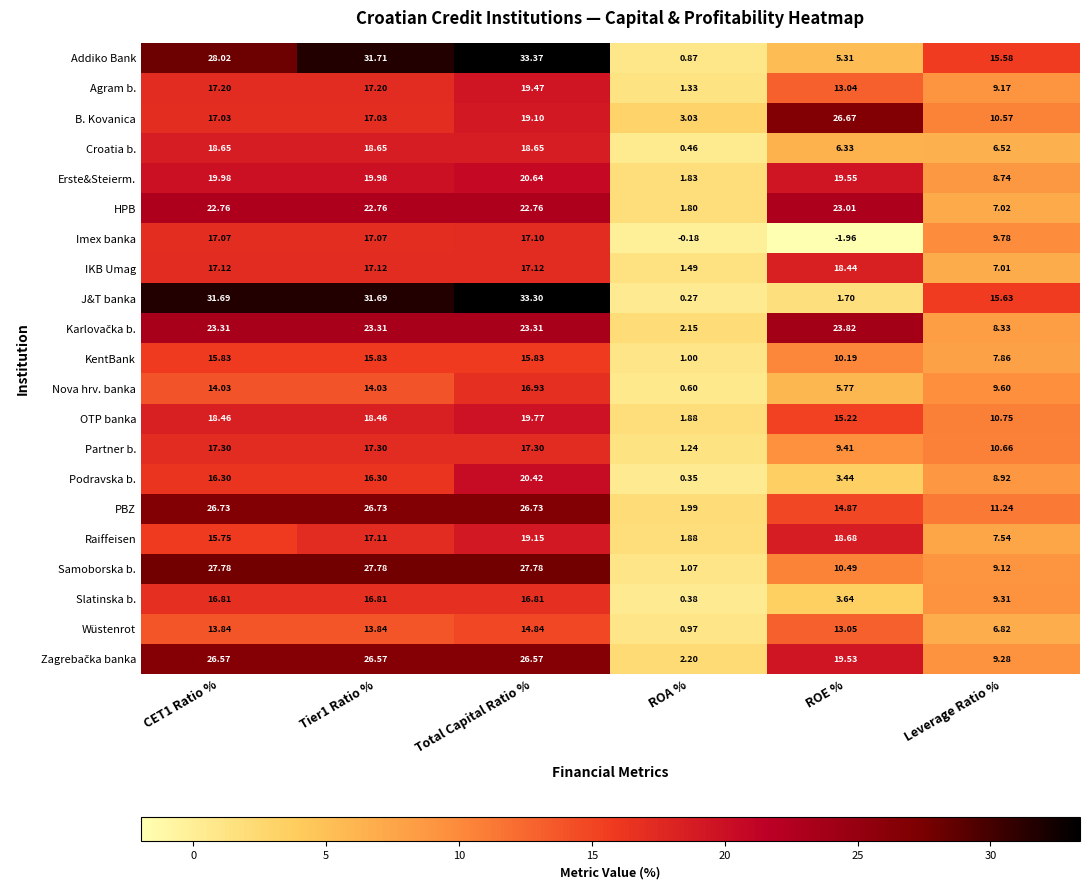

At which category is the sum across all series the highest?

Total Capital Ratio %